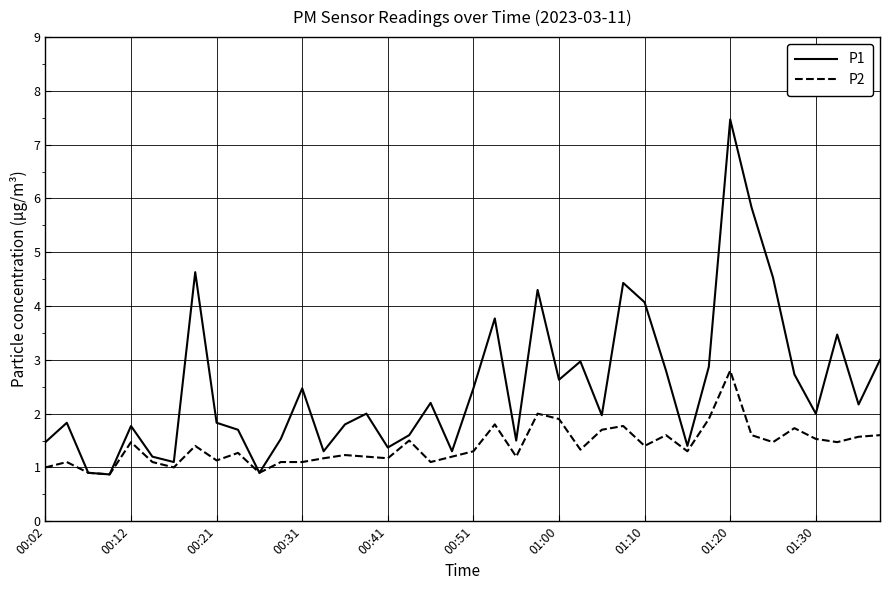

Which series has the largest range (max minus min)?

P1